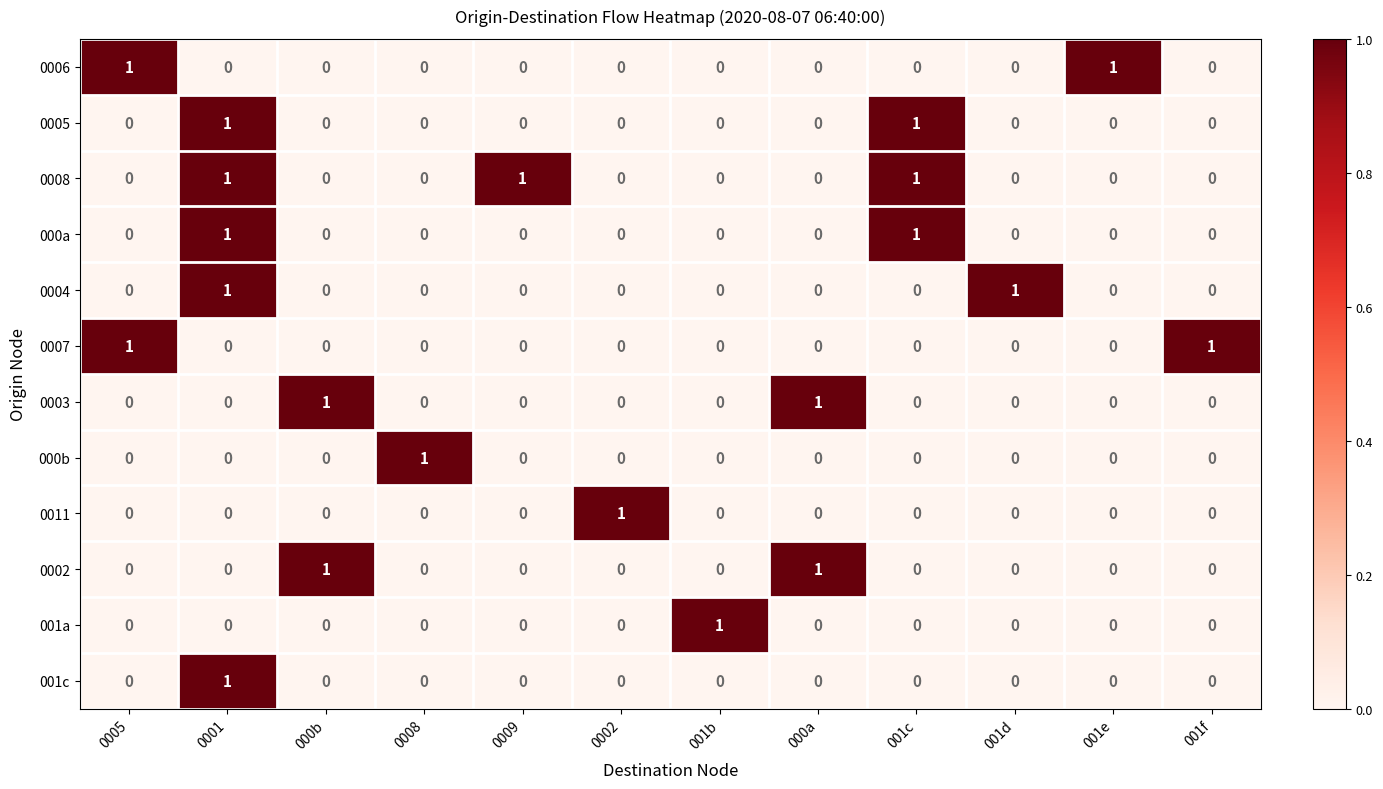

The value of 0002 at 001e is -1. True or false?

False